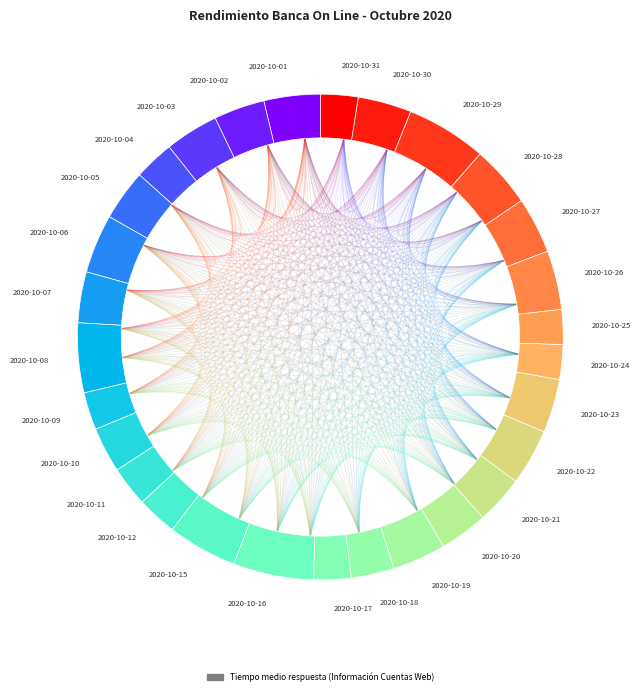

Does 2020-10-18 represent more than half of the total?

No